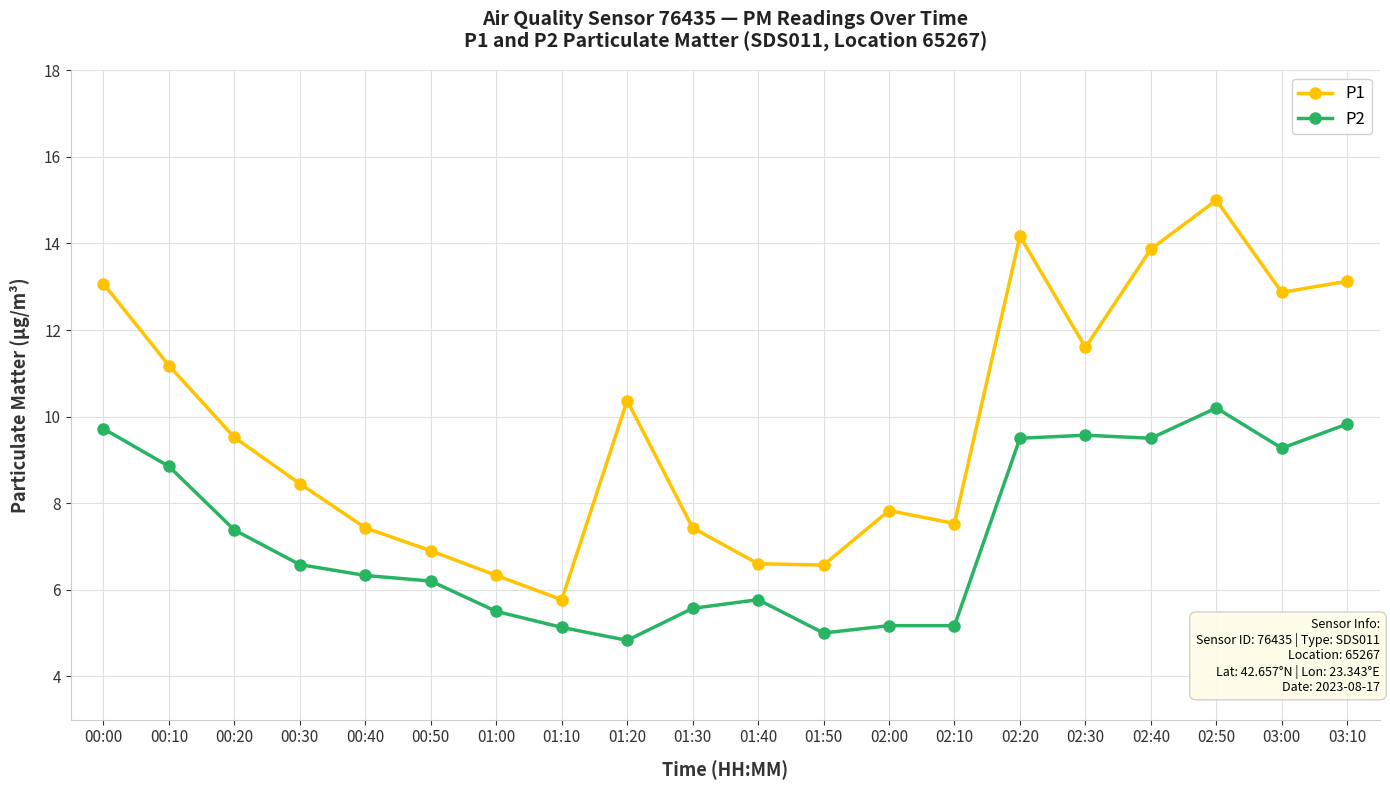

Which series changed the most between 01:00 and 02:30?

P1